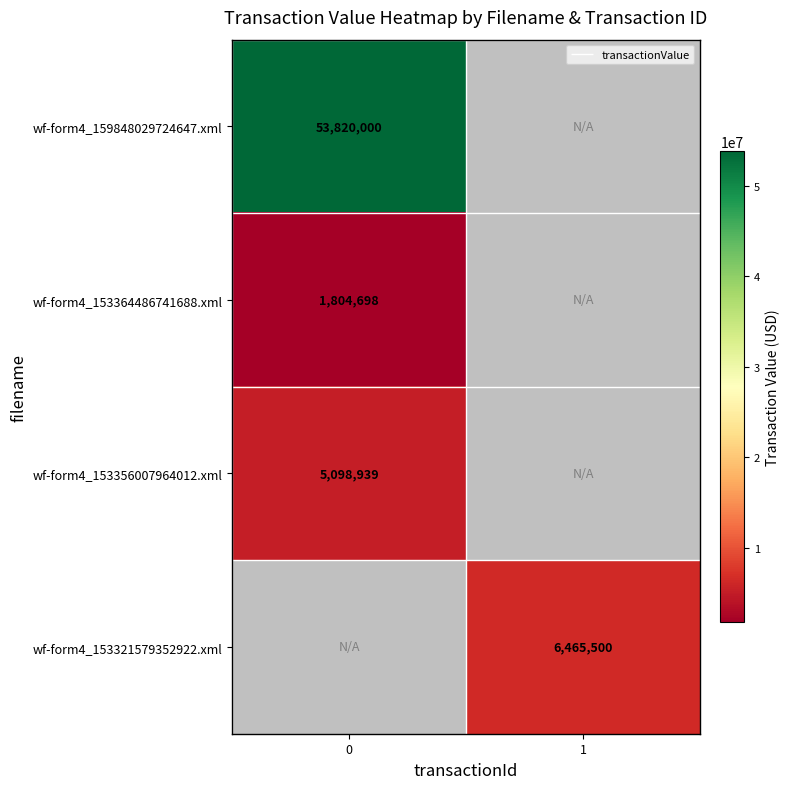

Which series has the largest range (max minus min)?

wf-form4_159848029724647.xml